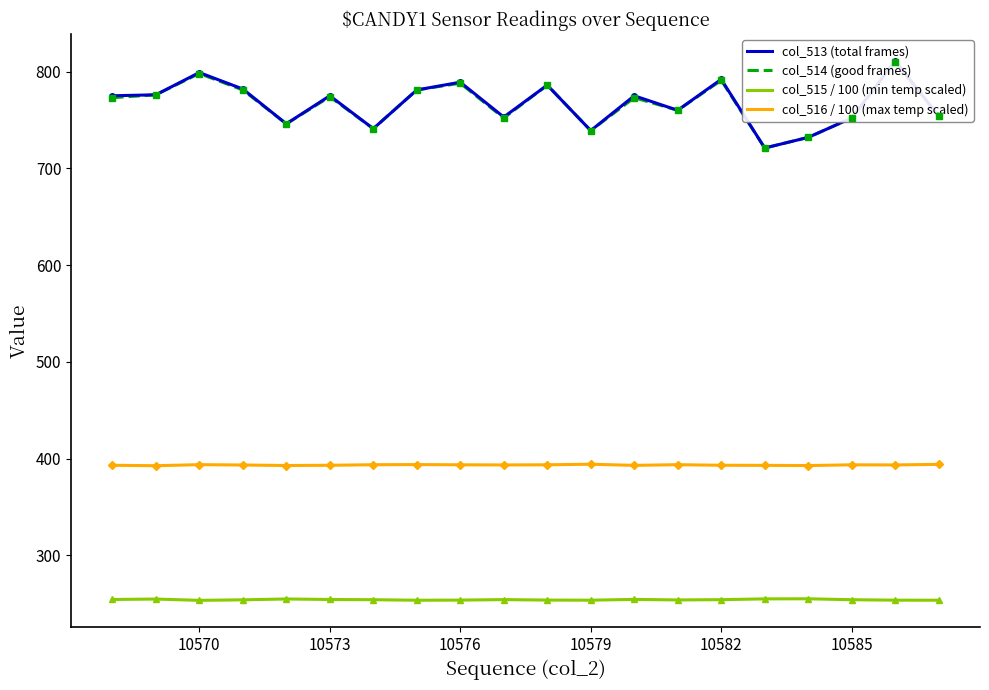

The col_515 / 100 (min temp scaled) series shows 254.4 at 10573. True or false?

True